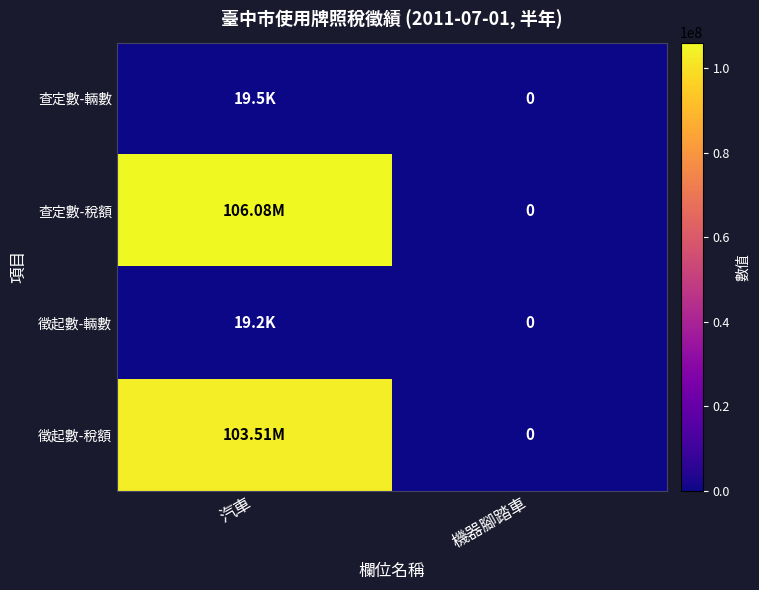

True or false: 徵起數-輛數 has a value of 19156 at 汽車.

True